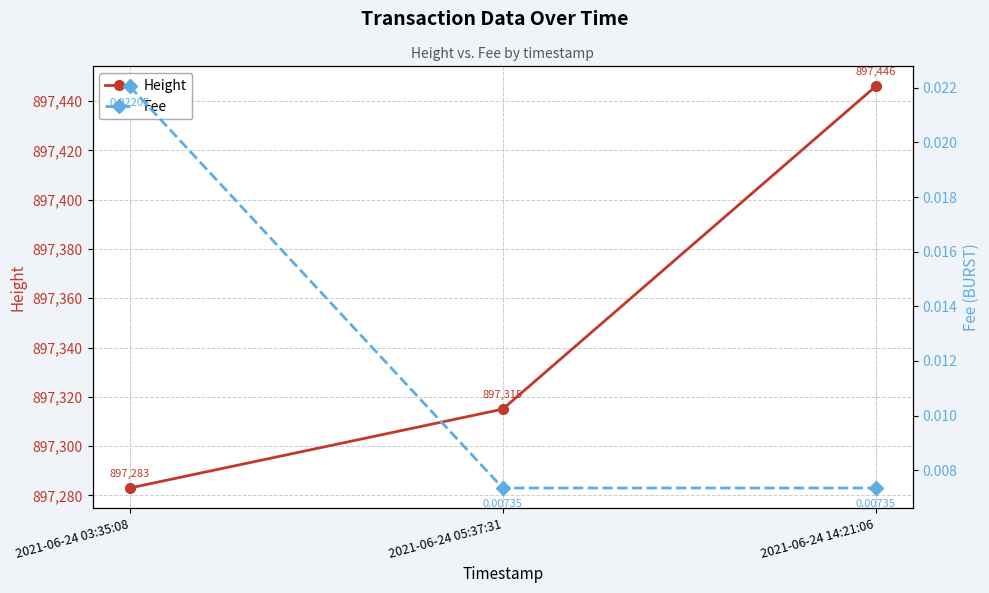

At which category is the sum across all series the highest?

2021-06-24 14:21:06